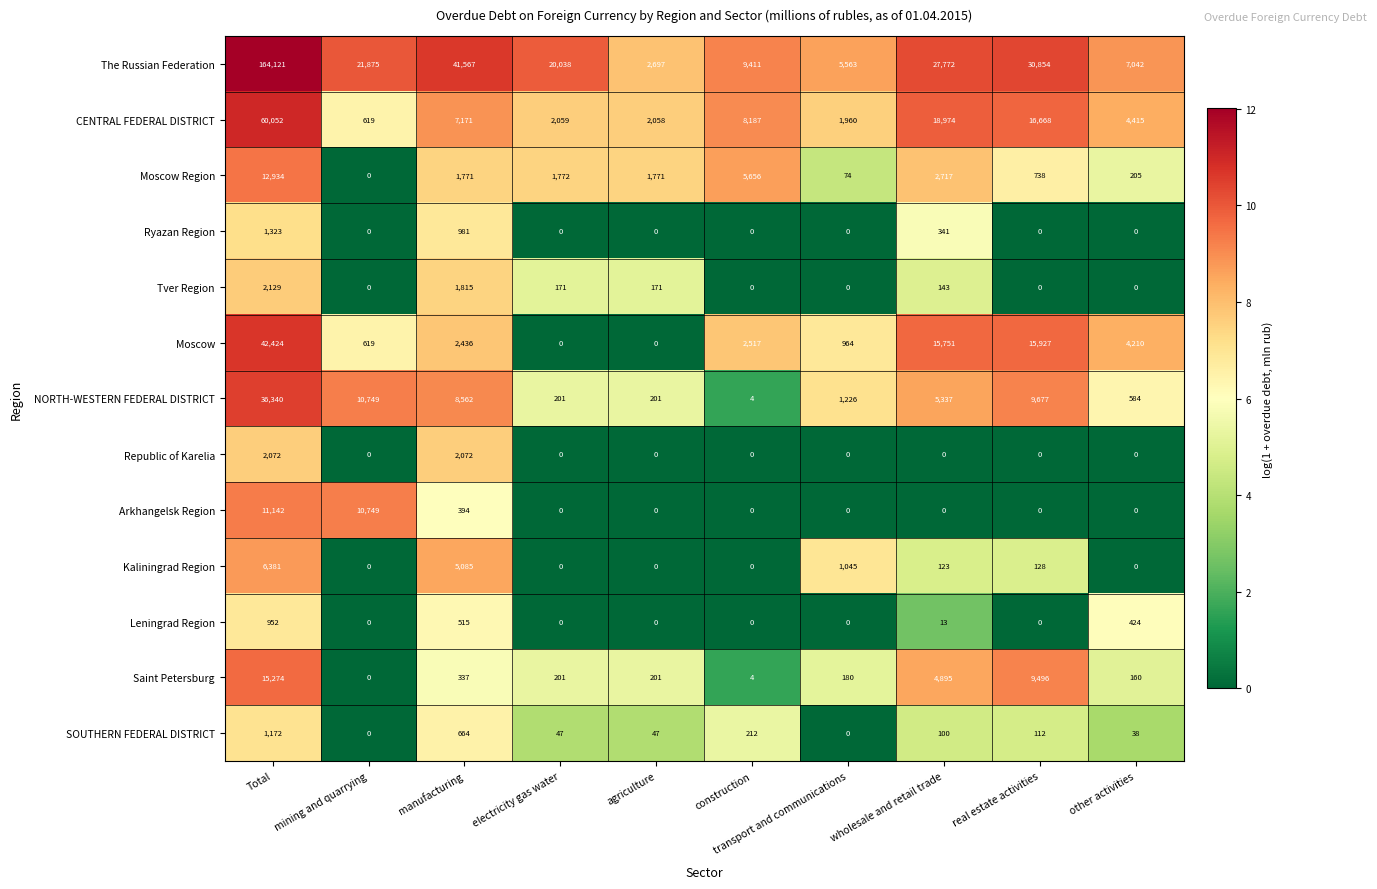

What is the difference between the highest and lowest values at other activities?

7042